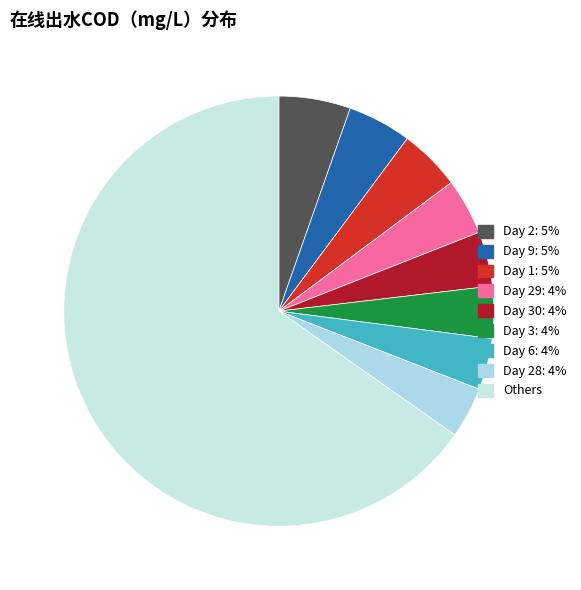

Count the number of slices in the pie.

9